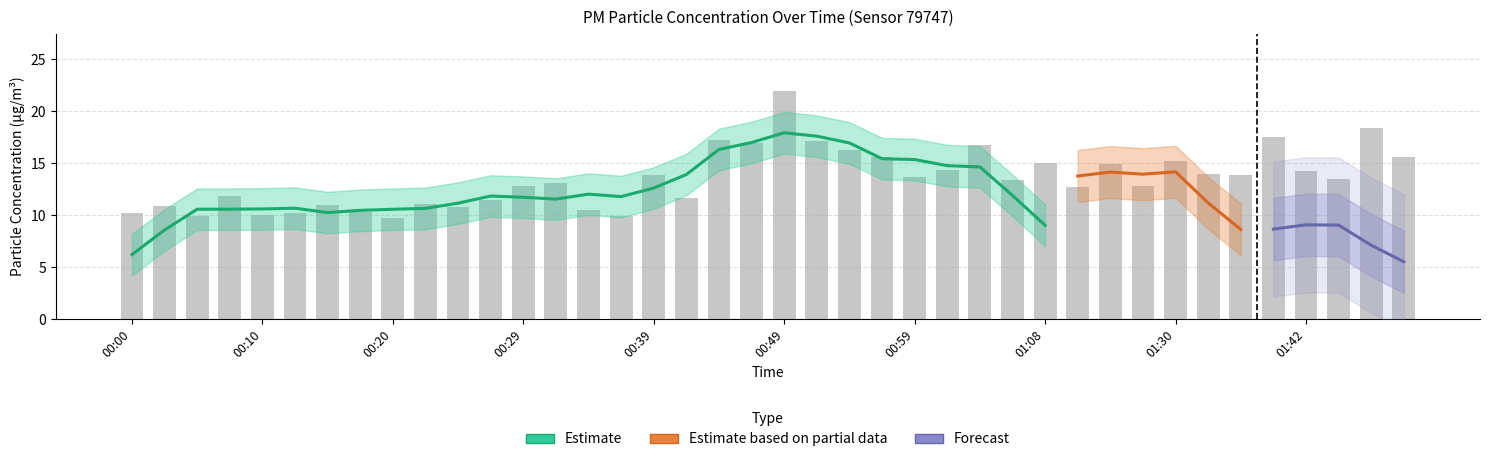

Reading left to right, what are all the values shown in this chart?

00:00=10.2	00:03=10.9	00:05=9.9	00:07=11.8	00:10=10.0	00:12=10.2	00:15=11.0	00:17=10.3	00:20=9.7	00:22=11.1	00:25=10.8	00:27=11.4	00:29=12.8	00:32=13.1	00:34=10.4	00:37=9.9	00:39=13.8	00:42=11.6	00:44=17.2	00:46=16.9	00:49=21.9	00:51=17.2	00:54=16.3	00:56=15.6	00:59=13.7	01:01=14.3	01:03=16.8	01:06=13.4	01:08=15.0	01:19=12.8	01:22=14.9	01:27=12.8	01:30=15.2	01:32=14.0	01:35=13.9	01:37=17.5	01:42=14.2	01:45=13.5	01:47=18.4	01:50=15.6